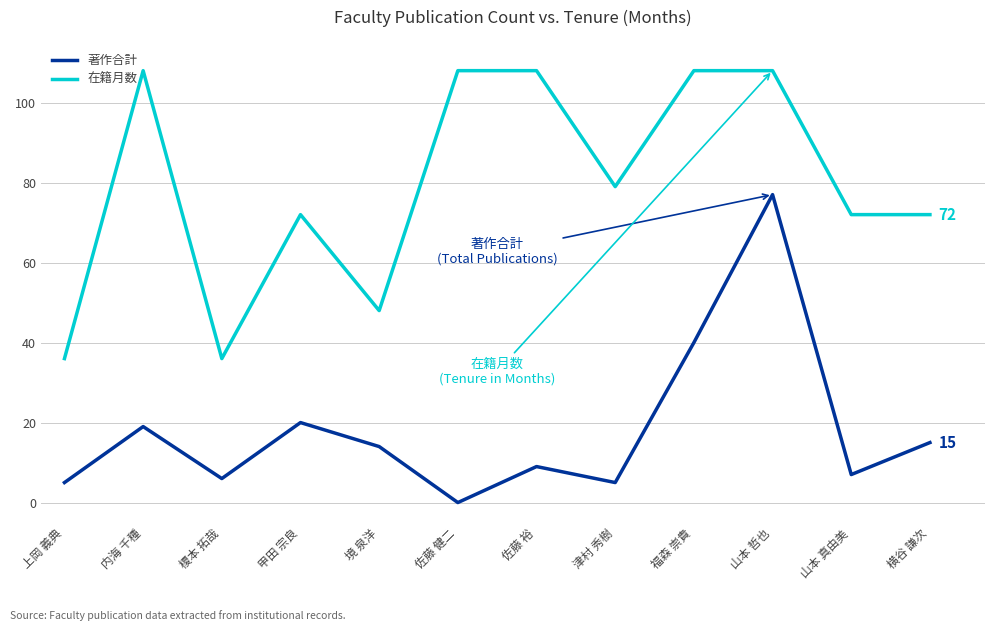

List the series in order of their overall mean, lowest first.

著作合計, 在籍月数